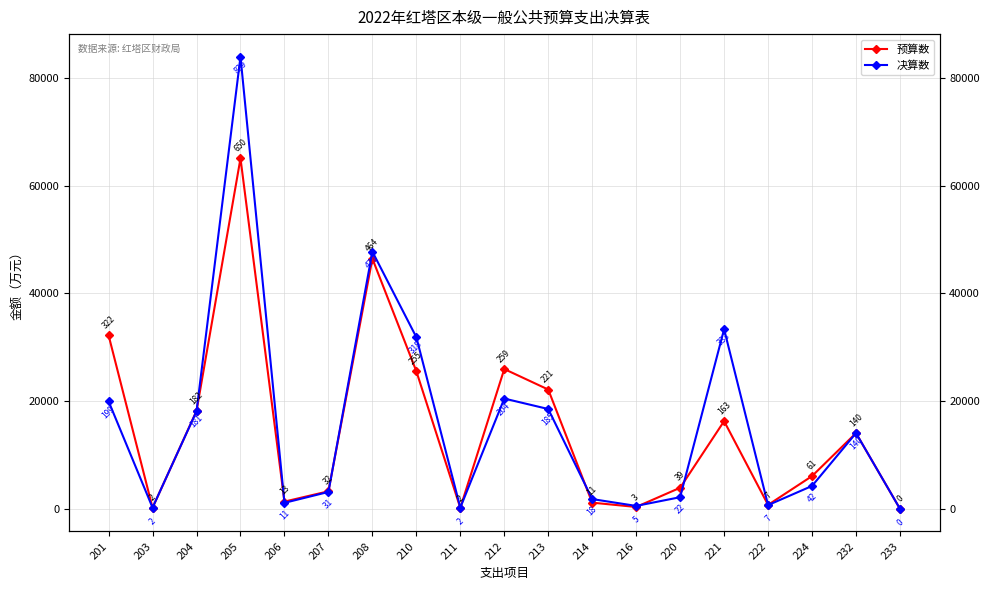

Reading left to right, extract all data points from this chart.

预算数: 201=32220	203=247	204=18200	205=65045	206=1386	207=3299	208=46450	210=25564	211=220	212=25971	213=22170	214=1193	216=388	220=3956	221=16308	222=775	224=6117	232=14092	233=60
决算数: 201=19980	203=262	204=18152	205=83900	206=1156	207=3176	208=47754	210=31877	211=271	212=20496	213=18558	214=1854	216=586	220=2202	221=33363	222=735	224=4288	232=14092	233=53